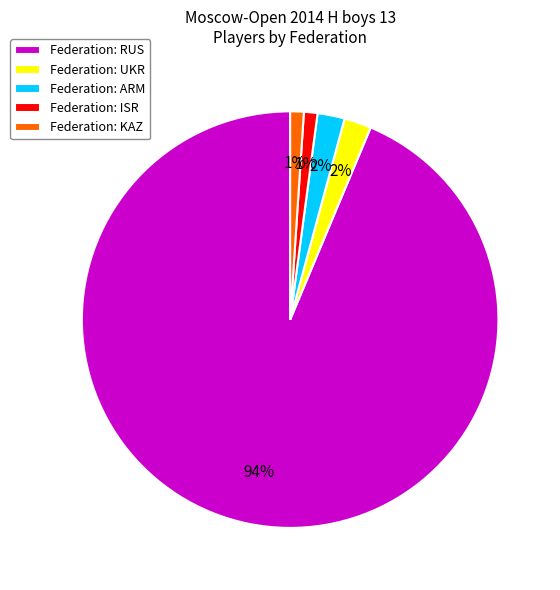

True or false: Federation: RUS accounts for 99% of the total.

False